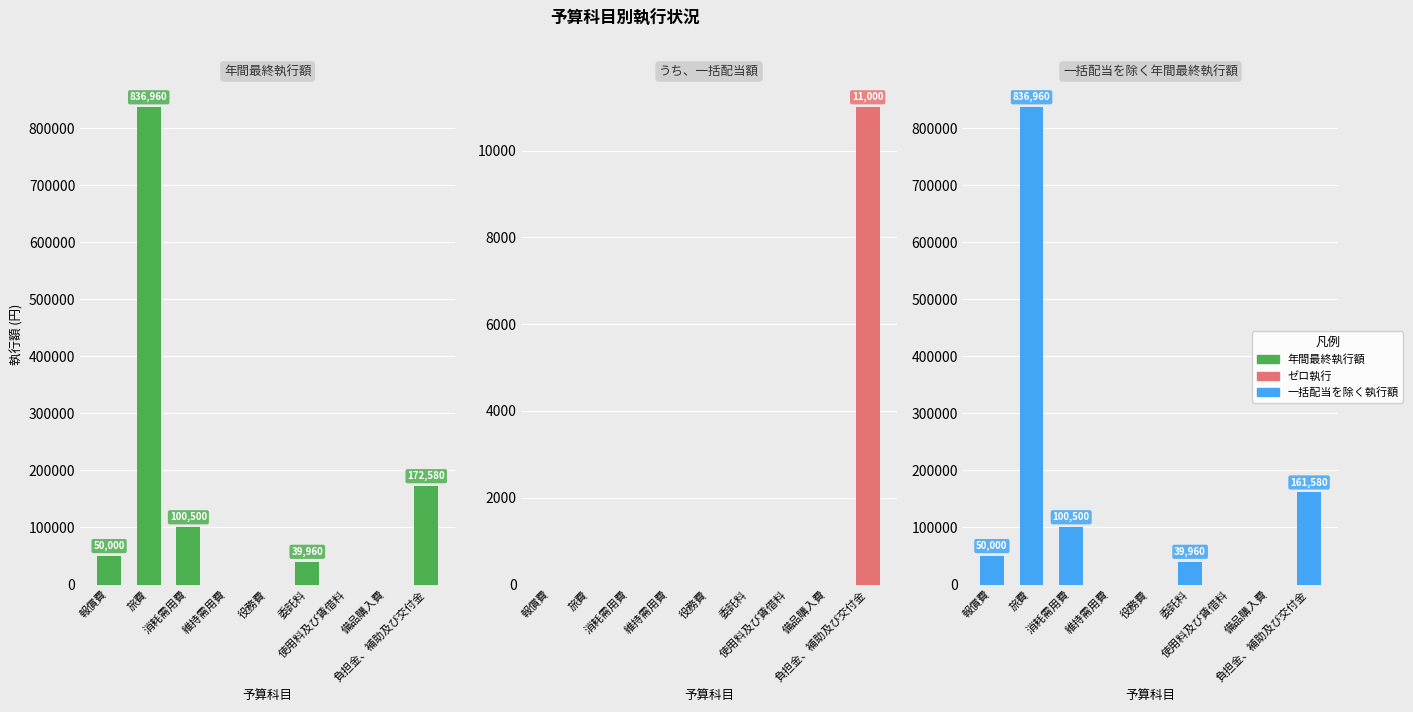

What position from the left is 備品購入費?

8